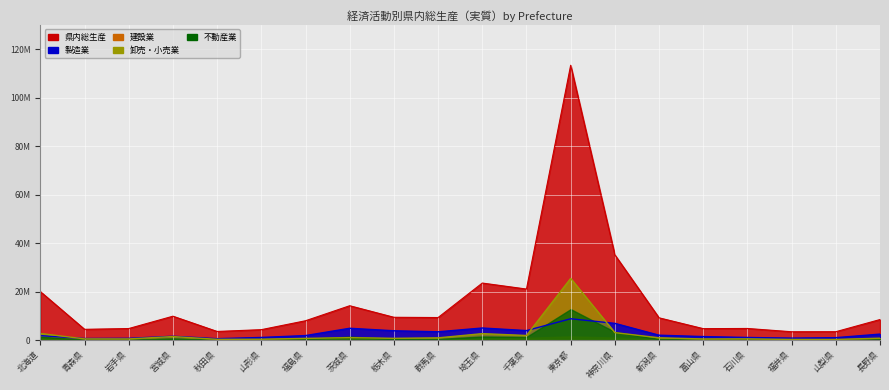

Between 北海道 and 福井県, which is larger?

北海道